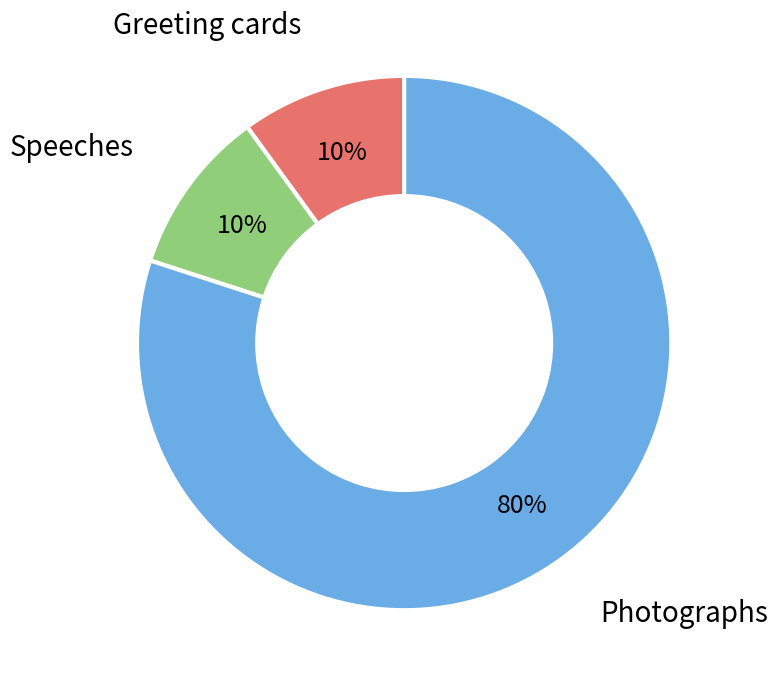

Does any single category account for the majority?

Yes